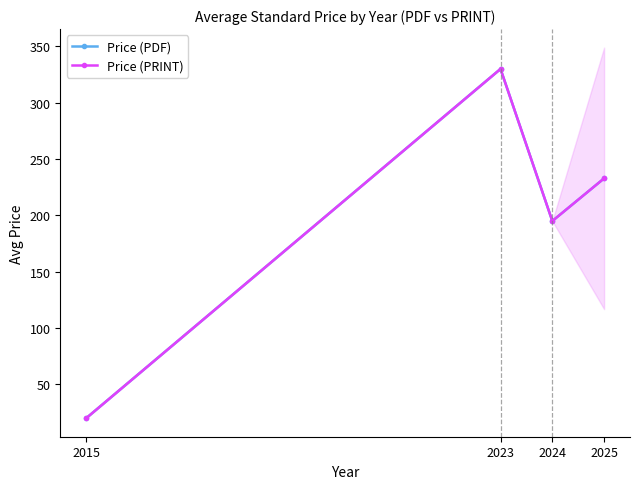

What is the total value across all series at 2023?

660.0